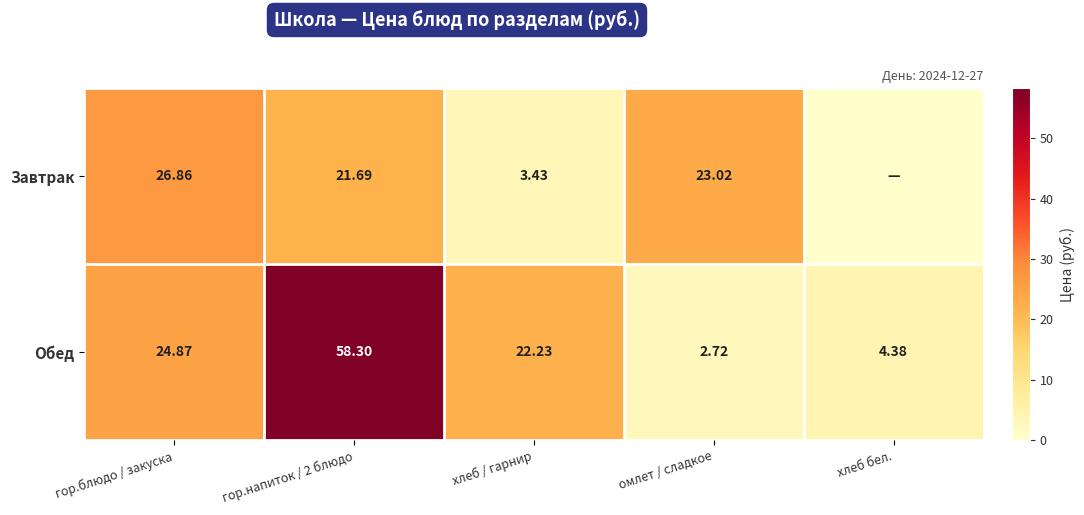

What is the average value of the Обед series?

22.5